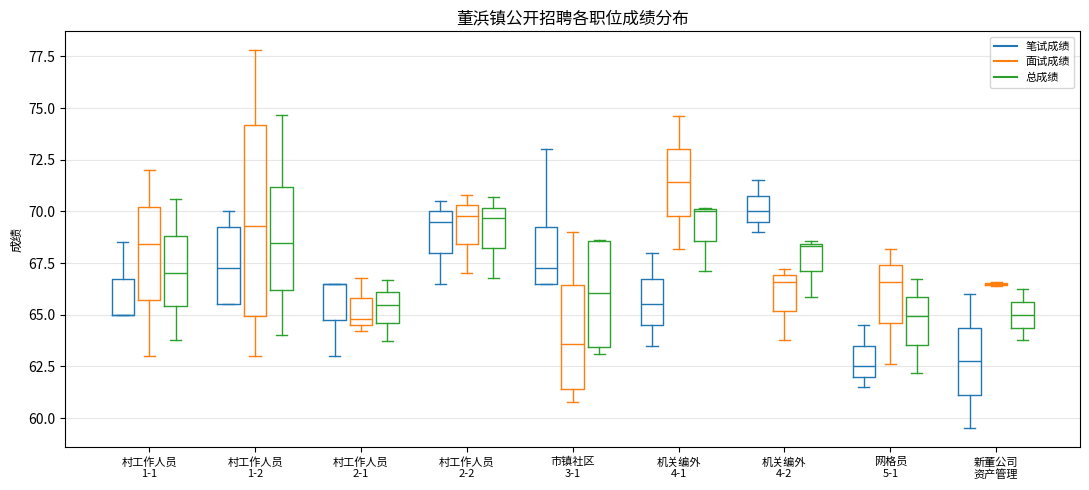

True or false: 总成绩 and 面试成绩 intersect in this chart.

True